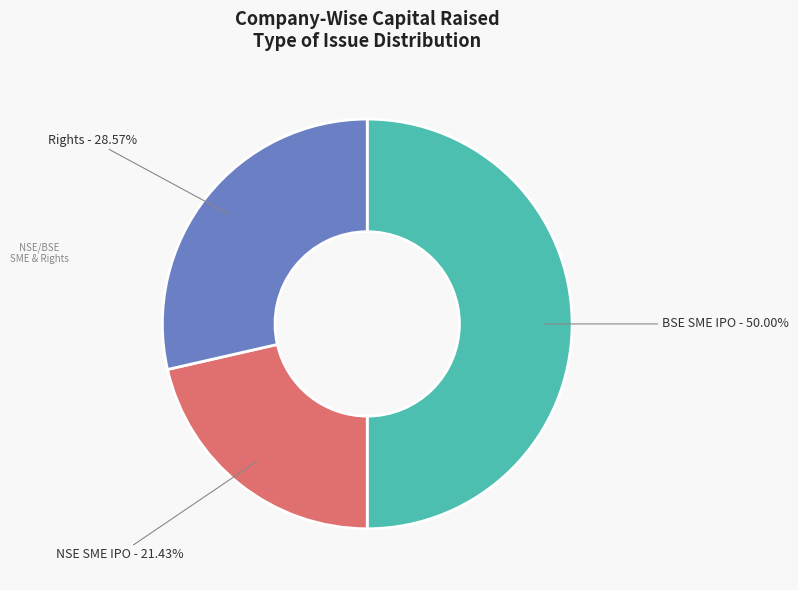

Approximately how many times larger is the value at NSE SME IPO compared to BSE SME IPO?

0.4